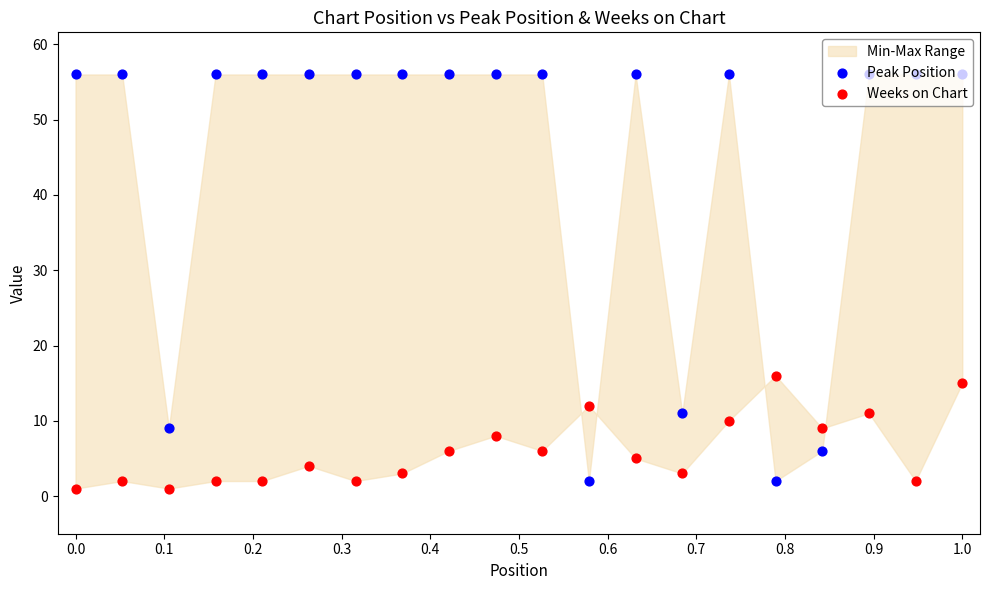

Is the value of Weeks on Chart at 18 greater than the value of Peak Position at 0.3?

No